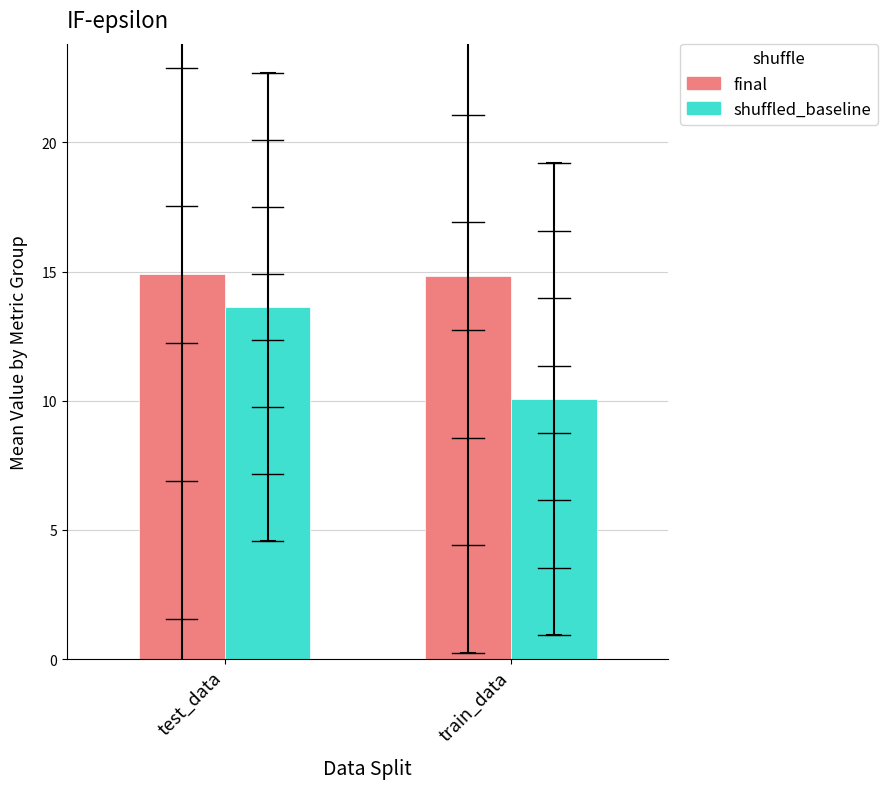

Between test_data and train_data, which series saw the biggest shift?

shuffled_baseline